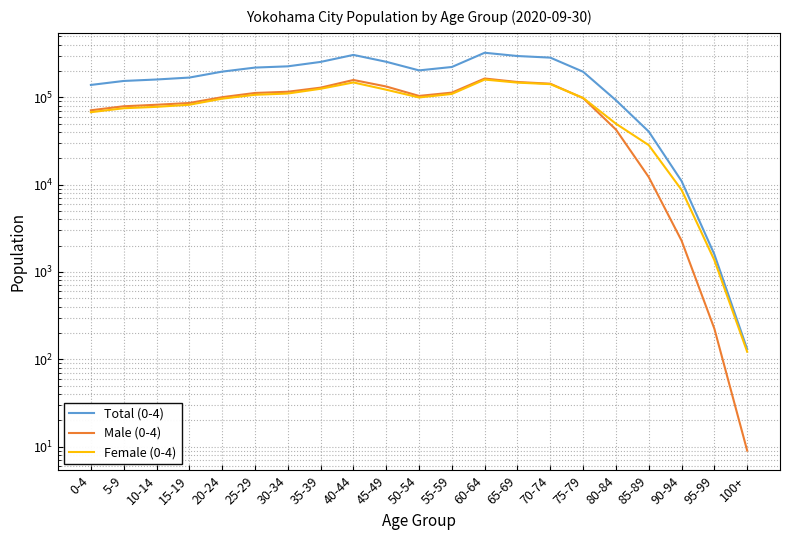

Where is Female (0-4) nearest to the value 79803?

10-14